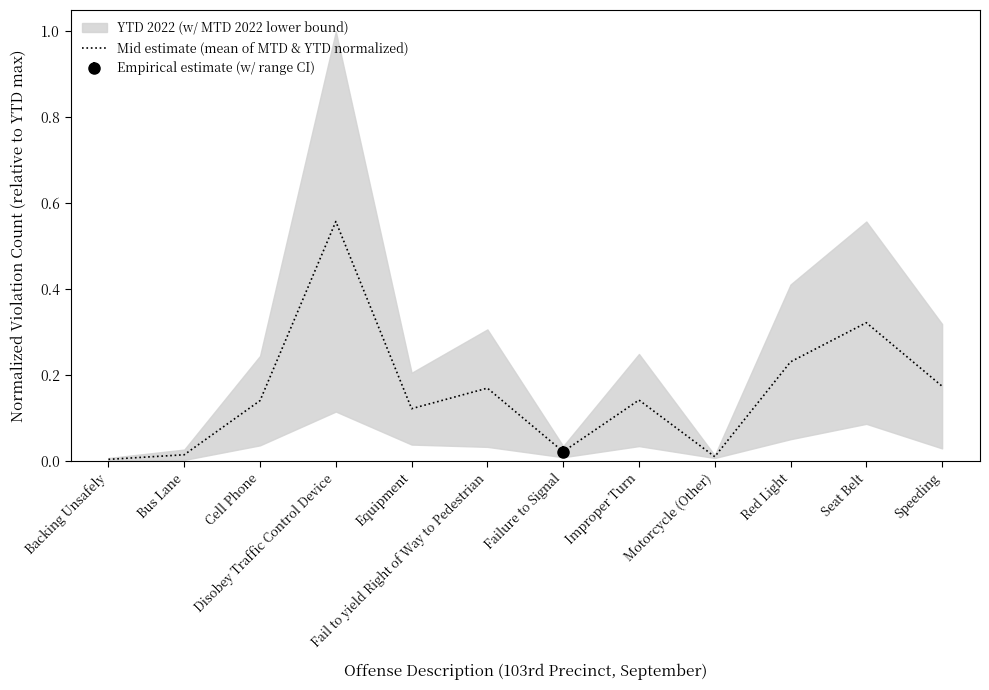

What is the average value?

0.2